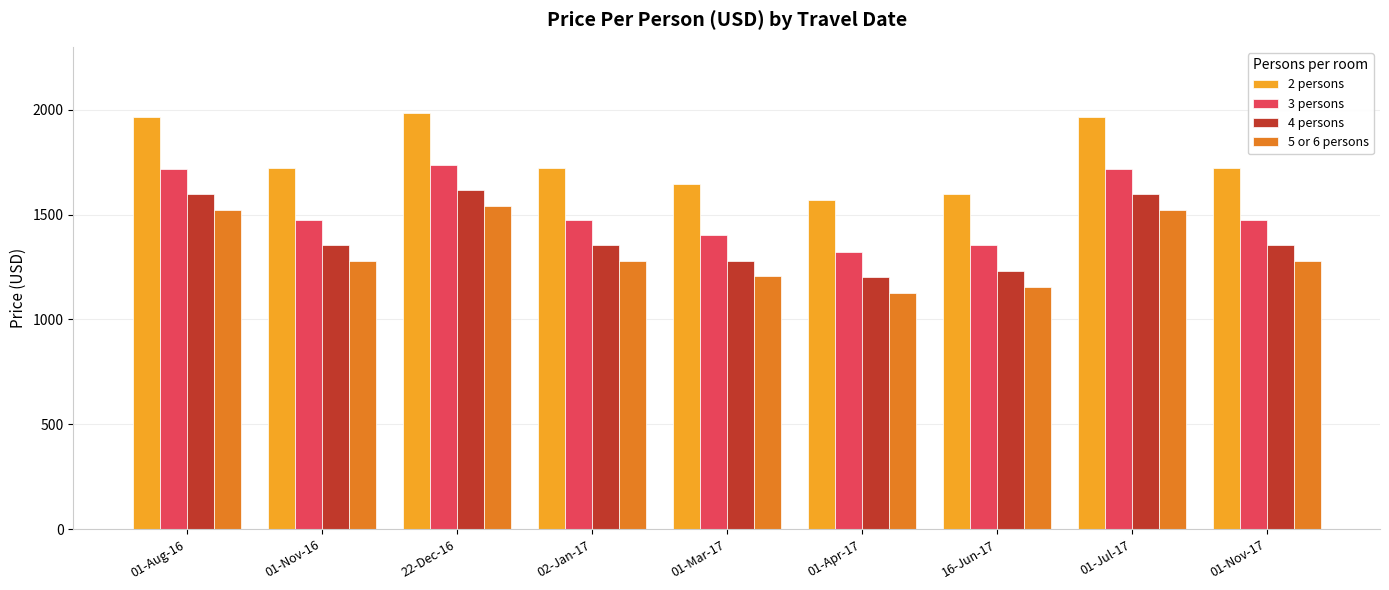

What is the difference between the highest and lowest values at 16-Jun-17?

441